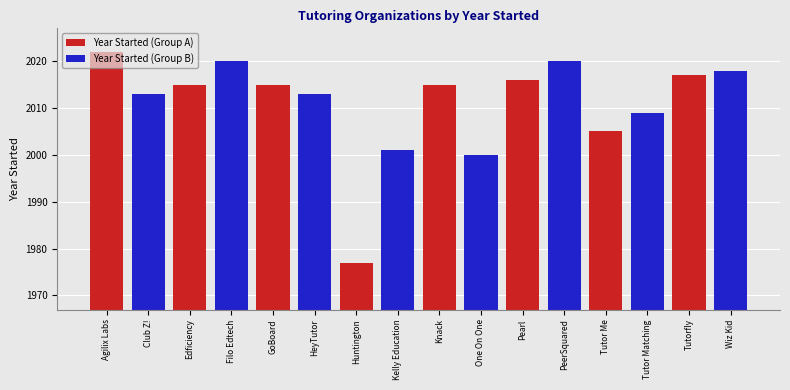

Which label corresponds to the smallest value in the chart?

Huntington